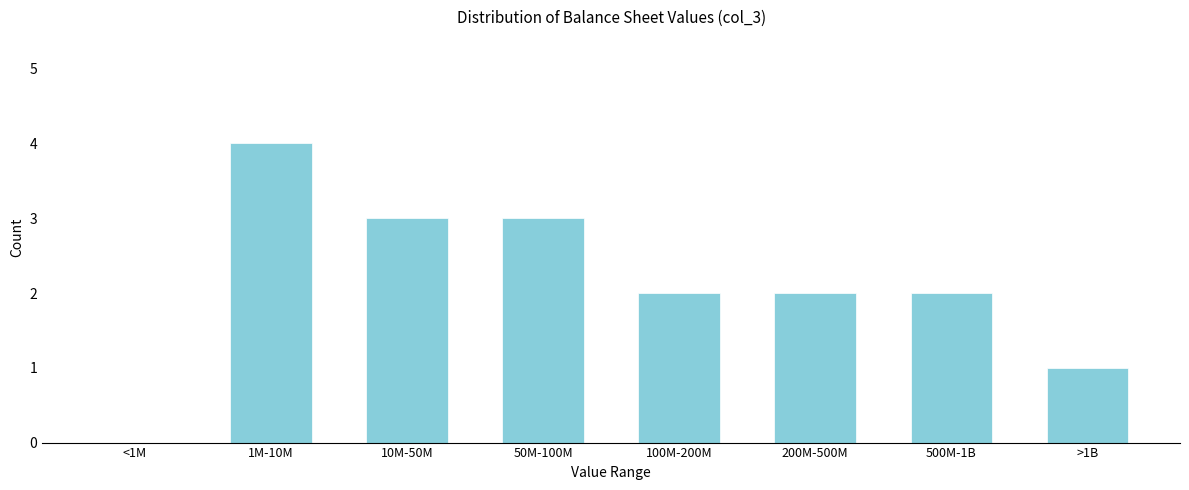

Reading left to right, what are all the values shown in this chart?

<1M=0	1M-10M=4	10M-50M=3	50M-100M=3	100M-200M=2	200M-500M=2	500M-1B=2	>1B=1